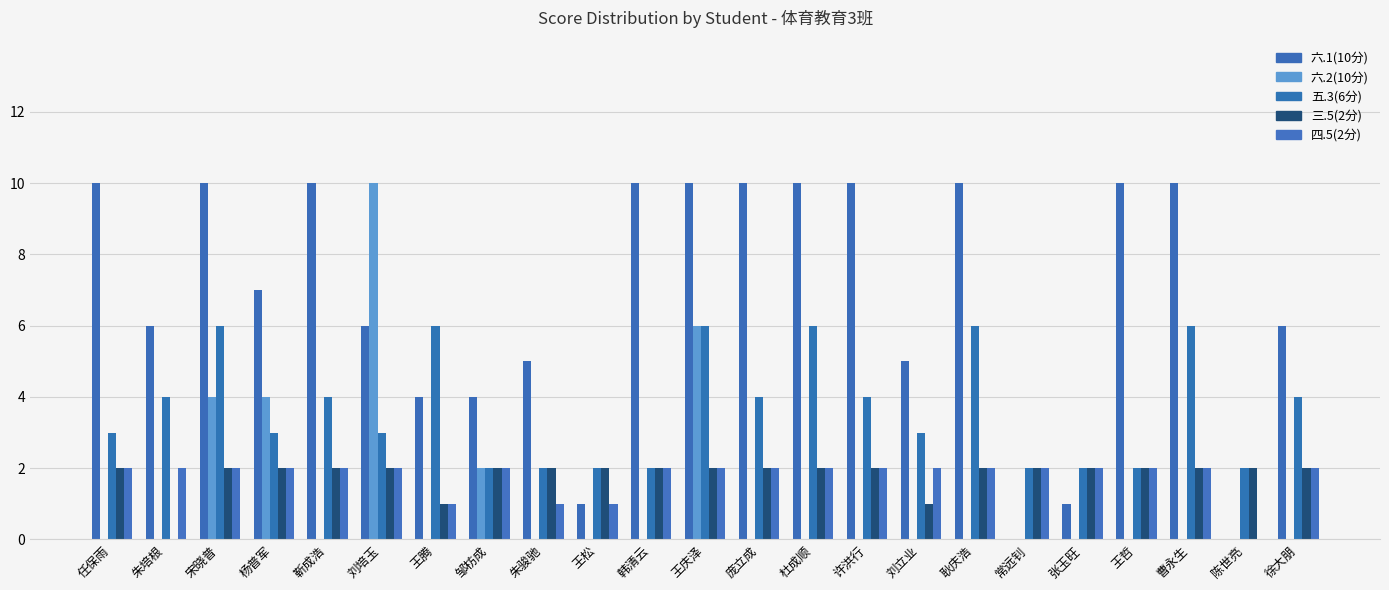

Reading left to right, list all the values displayed in this chart.

六.1(10分): 任保雨=10	朱培根=6	宋晓普=10	杨普军=7	靳成浩=10	刘培玉=6	王腾=4	邹枋成=4	朱骏驰=5	王松=1	韩清云=10	王庆泽=10	庞立成=10	杜成顺=10	许洪行=10	刘立业=5	耿庆浩=10	常远钊=0	张玉旺=1	王哲=10	曹永生=10	陈世亮=0	徐大朋=6
六.2(10分): 任保雨=0	朱培根=0	宋晓普=4	杨普军=4	靳成浩=0	刘培玉=10	王腾=0	邹枋成=2	朱骏驰=0	王松=0	韩清云=0	王庆泽=6	庞立成=0	杜成顺=0	许洪行=0	刘立业=0	耿庆浩=0	常远钊=0	张玉旺=0	王哲=0	曹永生=0	陈世亮=0	徐大朋=0
五.3(6分): 任保雨=3	朱培根=4	宋晓普=6	杨普军=3	靳成浩=4	刘培玉=3	王腾=6	邹枋成=2	朱骏驰=2	王松=2	韩清云=2	王庆泽=6	庞立成=4	杜成顺=6	许洪行=4	刘立业=3	耿庆浩=6	常远钊=2	张玉旺=2	王哲=2	曹永生=6	陈世亮=2	徐大朋=4
三.5(2分): 任保雨=2	朱培根=0	宋晓普=2	杨普军=2	靳成浩=2	刘培玉=2	王腾=1	邹枋成=2	朱骏驰=2	王松=2	韩清云=2	王庆泽=2	庞立成=2	杜成顺=2	许洪行=2	刘立业=1	耿庆浩=2	常远钊=2	张玉旺=2	王哲=2	曹永生=2	陈世亮=2	徐大朋=2
四.5(2分): 任保雨=2	朱培根=2	宋晓普=2	杨普军=2	靳成浩=2	刘培玉=2	王腾=1	邹枋成=2	朱骏驰=1	王松=1	韩清云=2	王庆泽=2	庞立成=2	杜成顺=2	许洪行=2	刘立业=2	耿庆浩=2	常远钊=2	张玉旺=2	王哲=2	曹永生=2	陈世亮=0	徐大朋=2